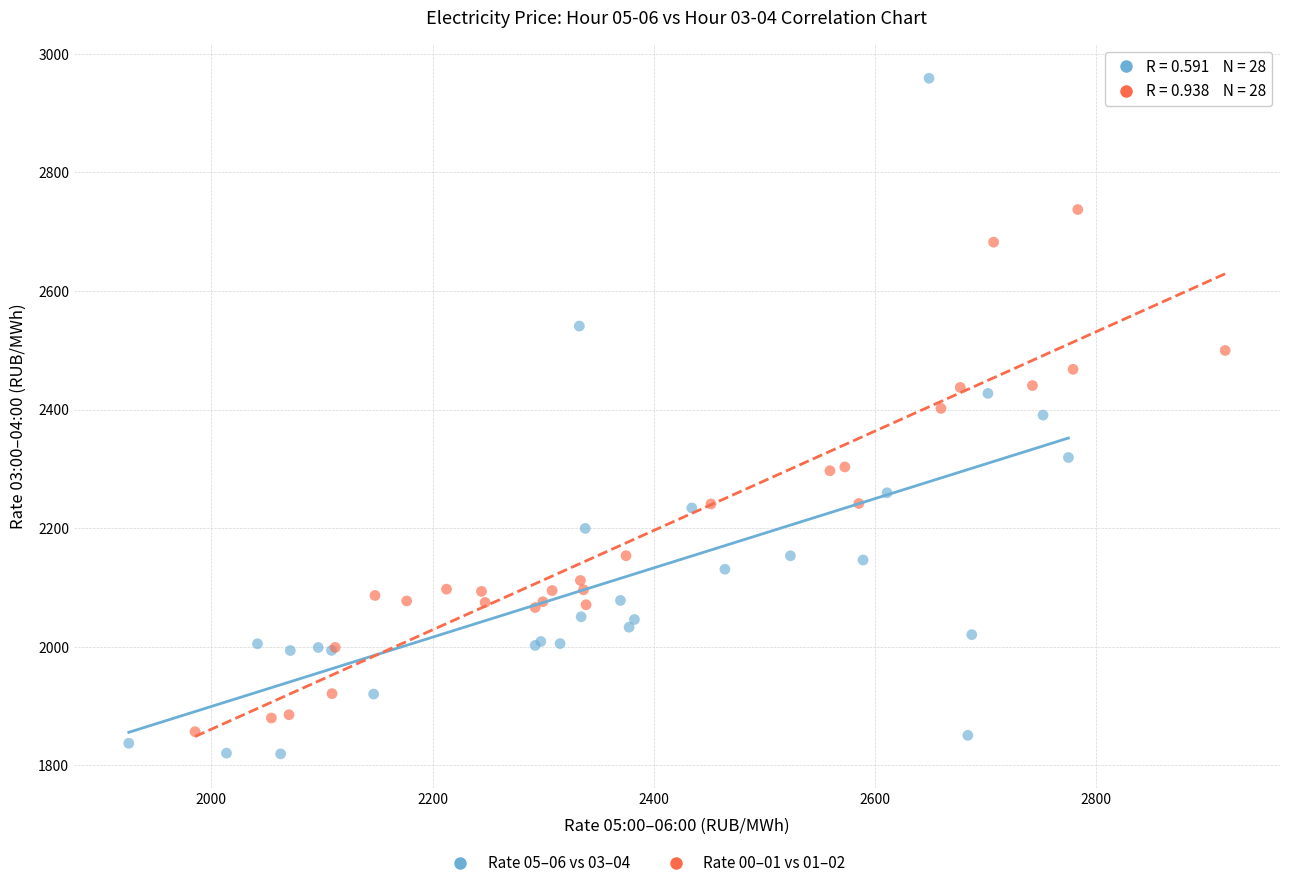

Which series has the widest spread of Y values?

Rate 05–06 vs 03–04